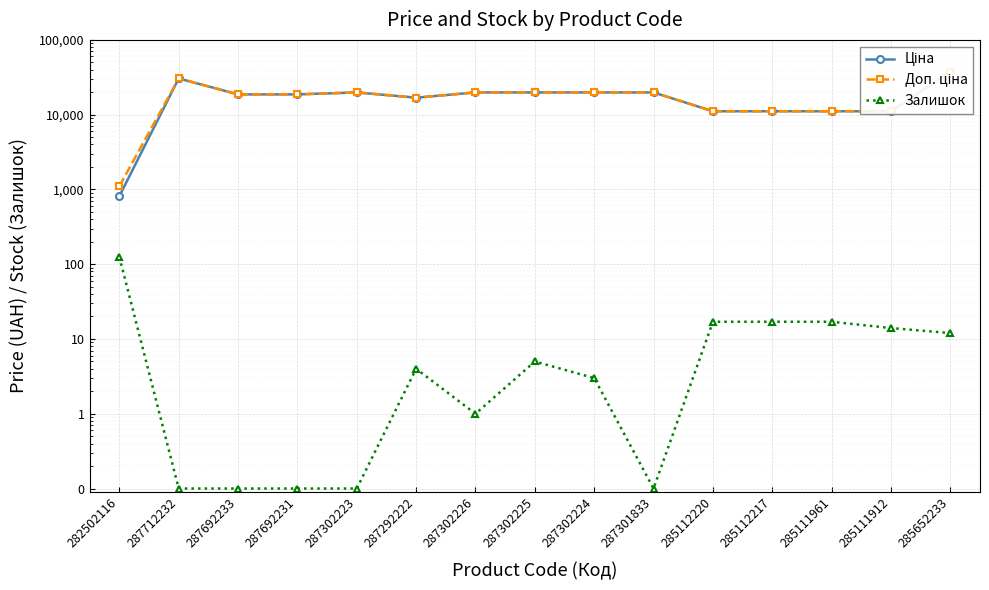

True or false: Доп. ціна and Залишок cross at least once.

False